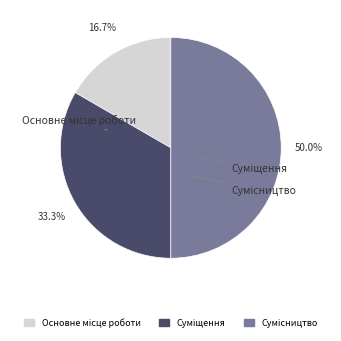

What percentage do Основне місце роботи and Сумісництво together represent?

66.7%